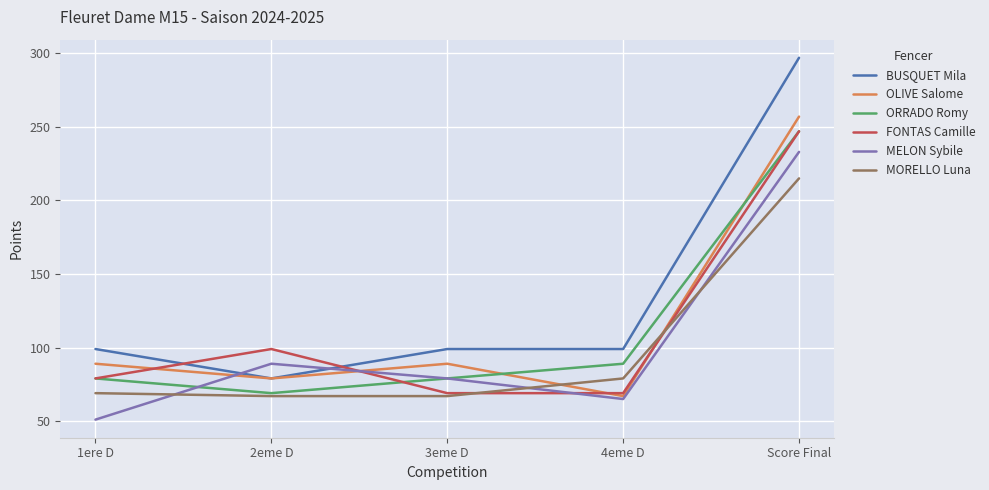

What is the average value of the BUSQUET Mila series?

135